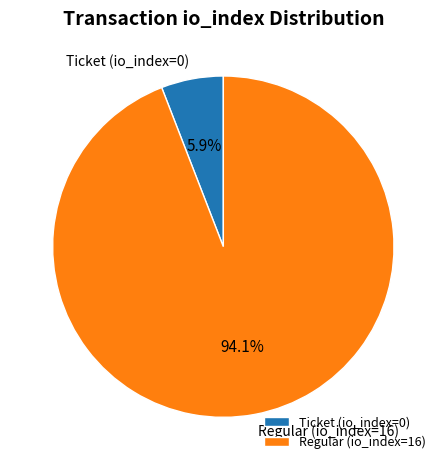

Is it true that Regular (io_index=16) is 99% of the pie?

False